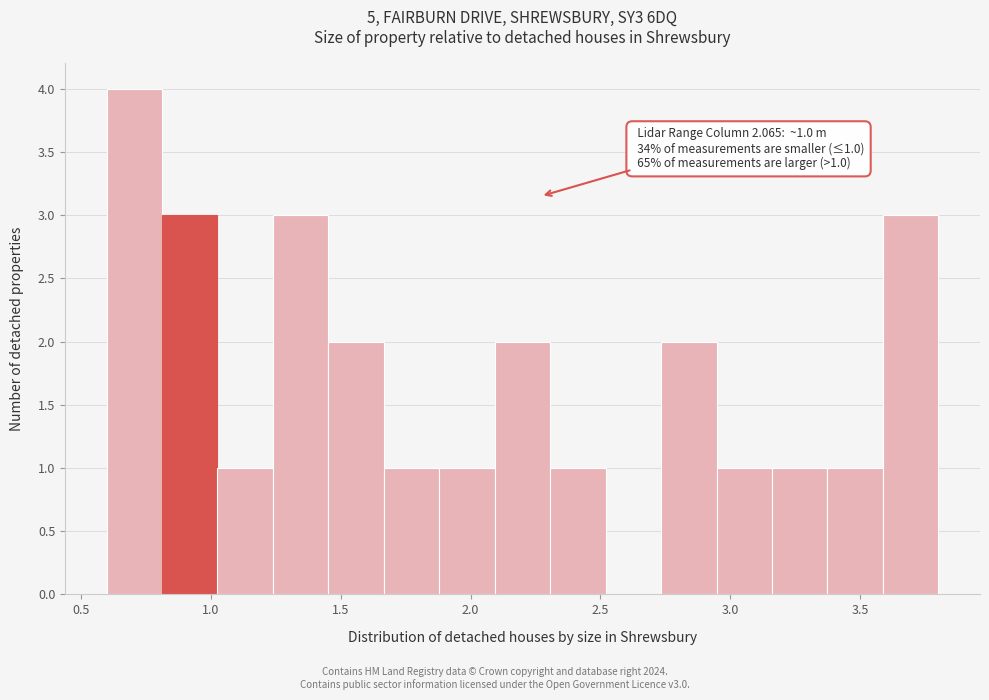

Which range on the x-axis has the tallest bar?

0.60 to 0.80